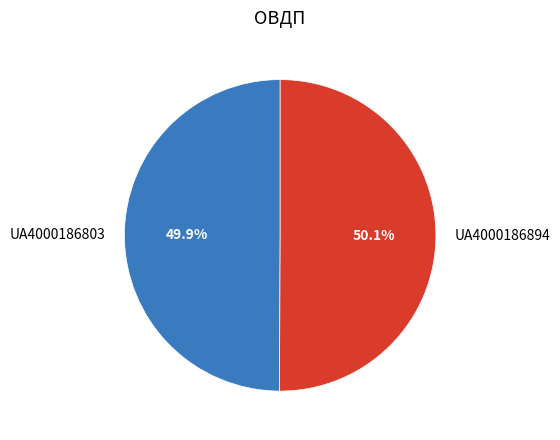

What is the ratio of the value at UA4000186894 to the value at UA4000186803?

1.0